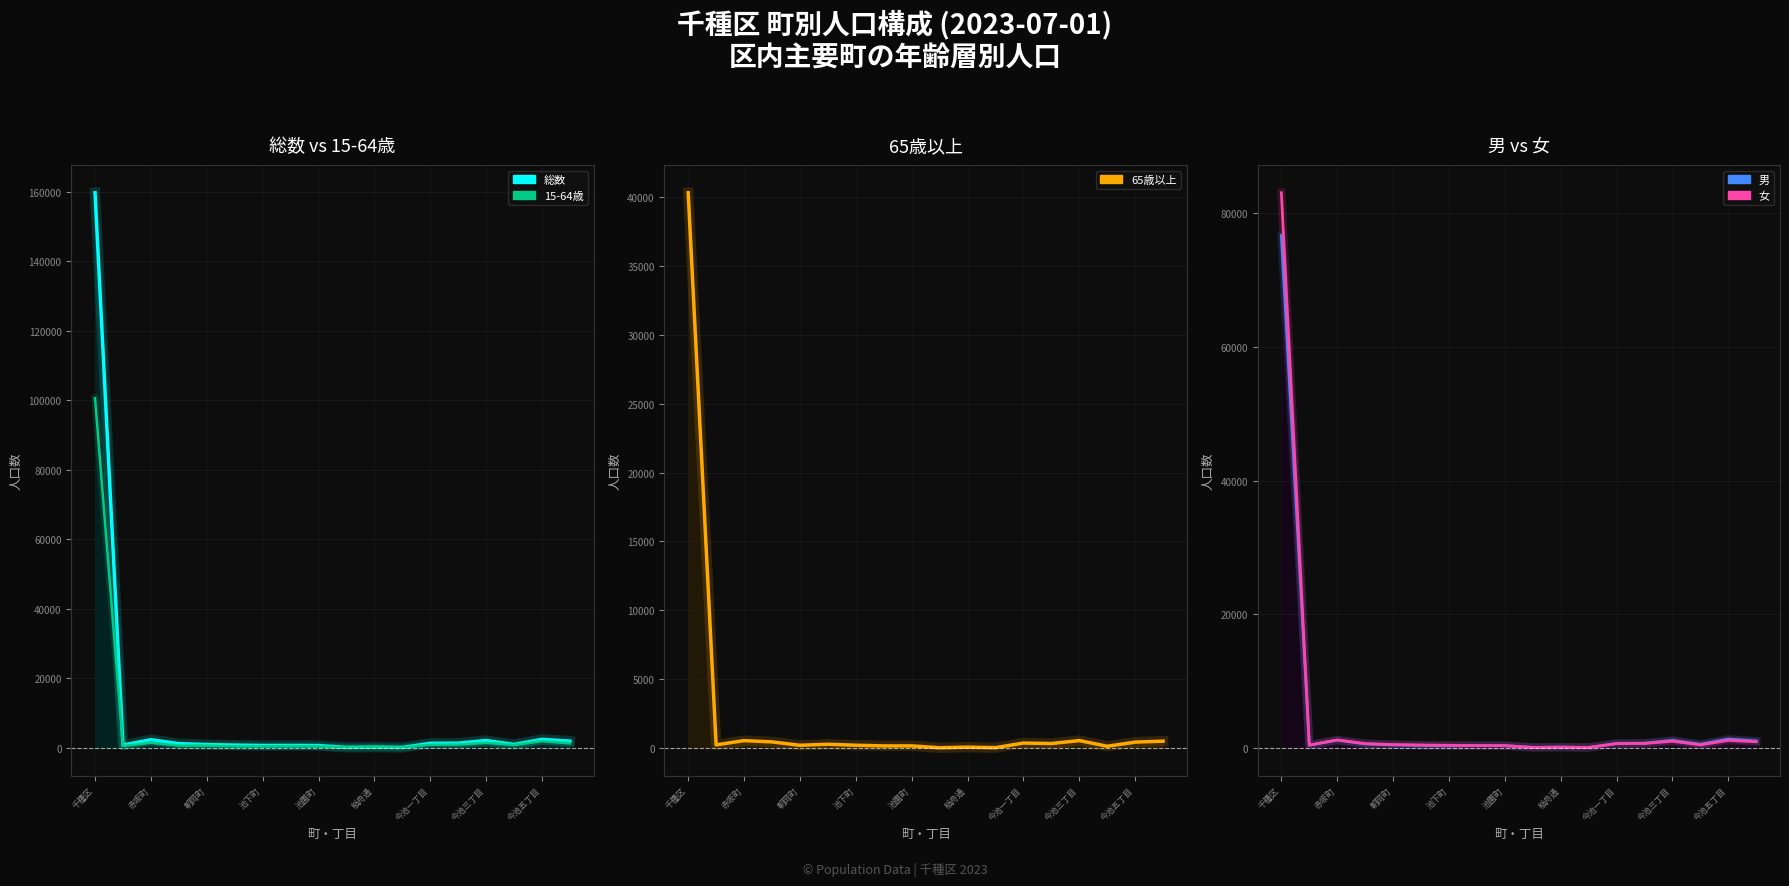

Rank the series by their maximum value, from highest to lowest.

総数, 15-64歳, 女, 男, 65歳以上